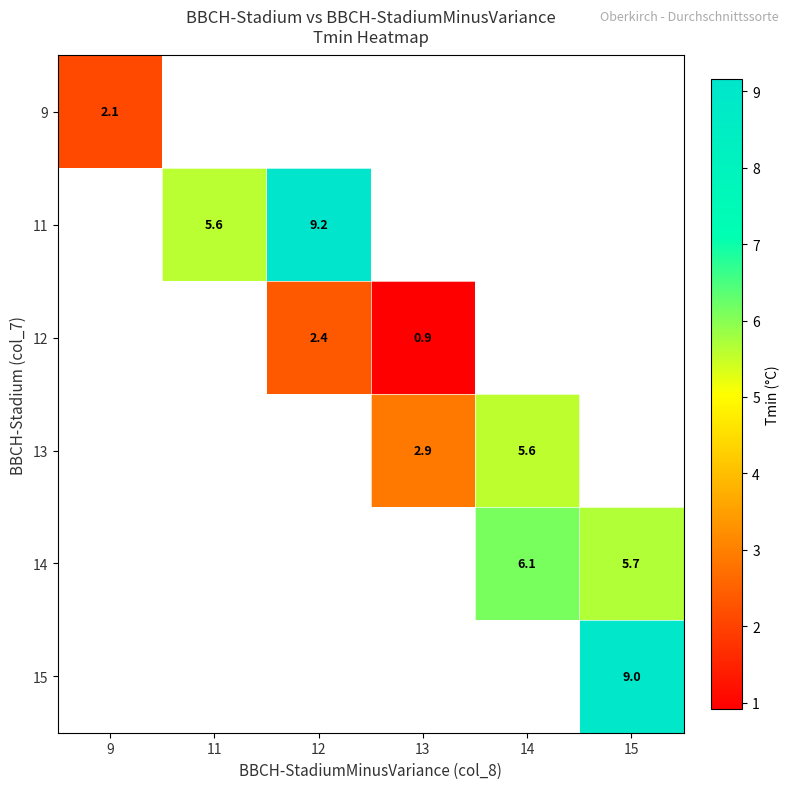

What is the minimum value shown in the chart?

0.9